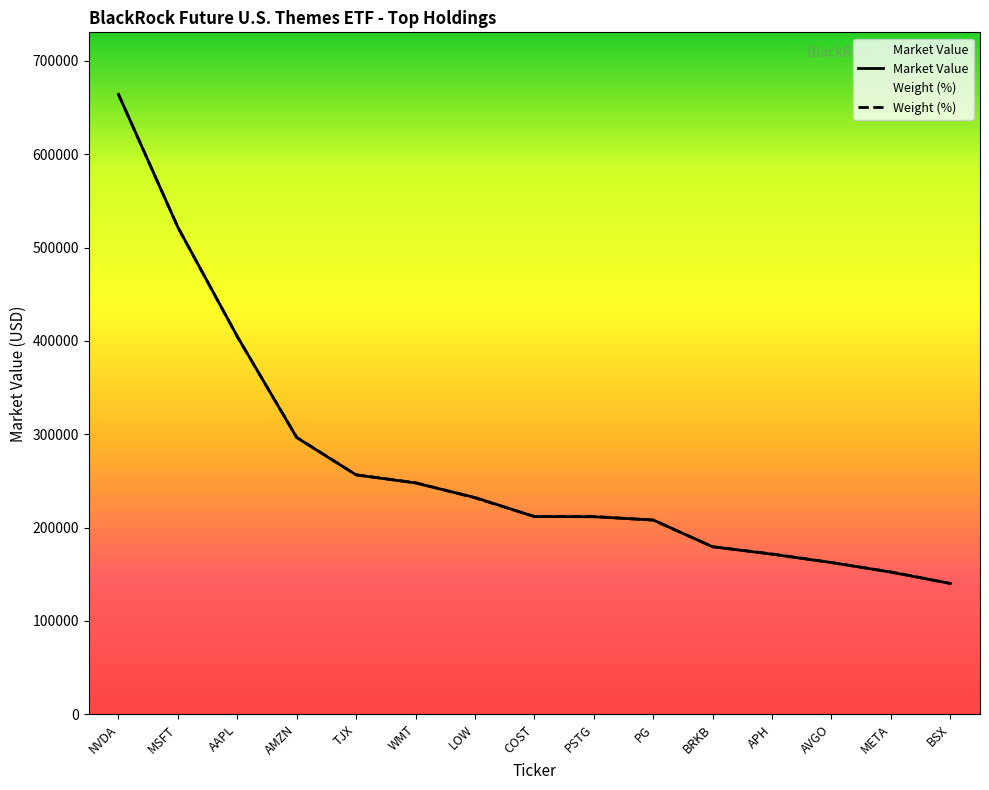

What is the spread (max minus min) of values at TJX?

121.9